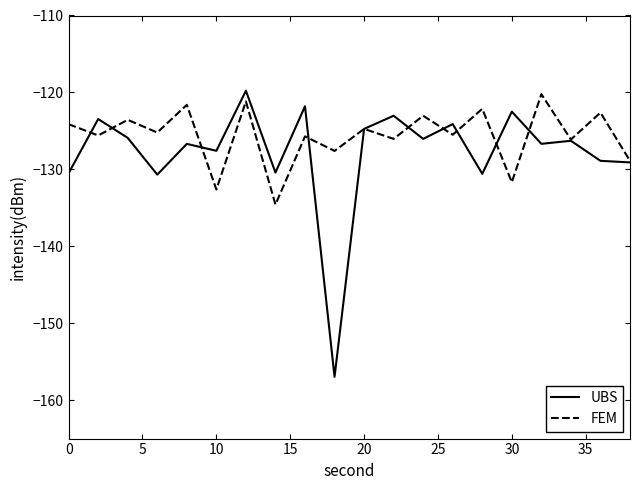

Which series has the largest range (max minus min)?

UBS